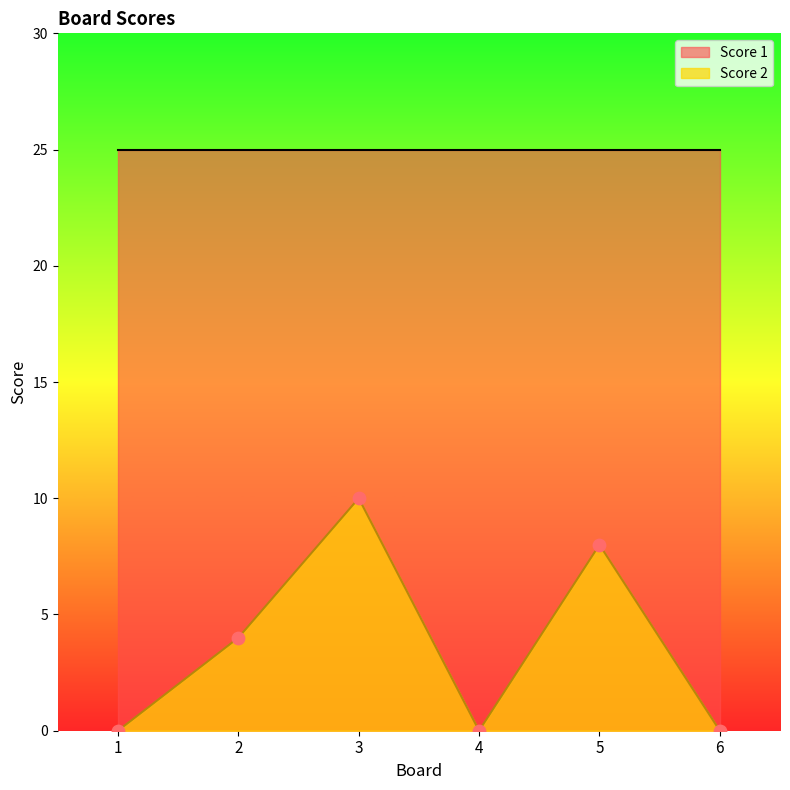

Between 5 and 4, which is larger?

5